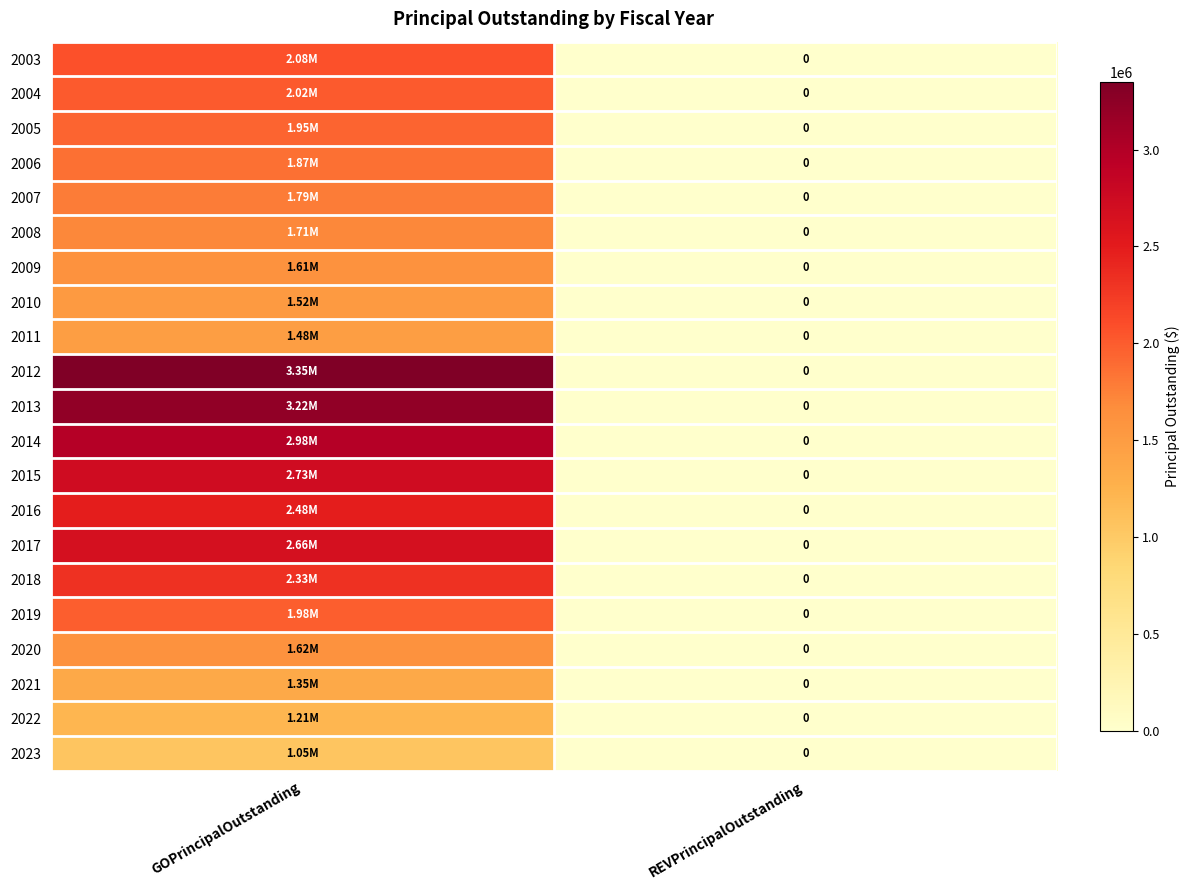

Rank the series by their maximum value, from lowest to highest.

2023, 2022, 2021, 2011, 2010, 2009, 2020, 2008, 2007, 2006, 2005, 2019, 2004, 2003, 2018, 2016, 2017, 2015, 2014, 2013, 2012